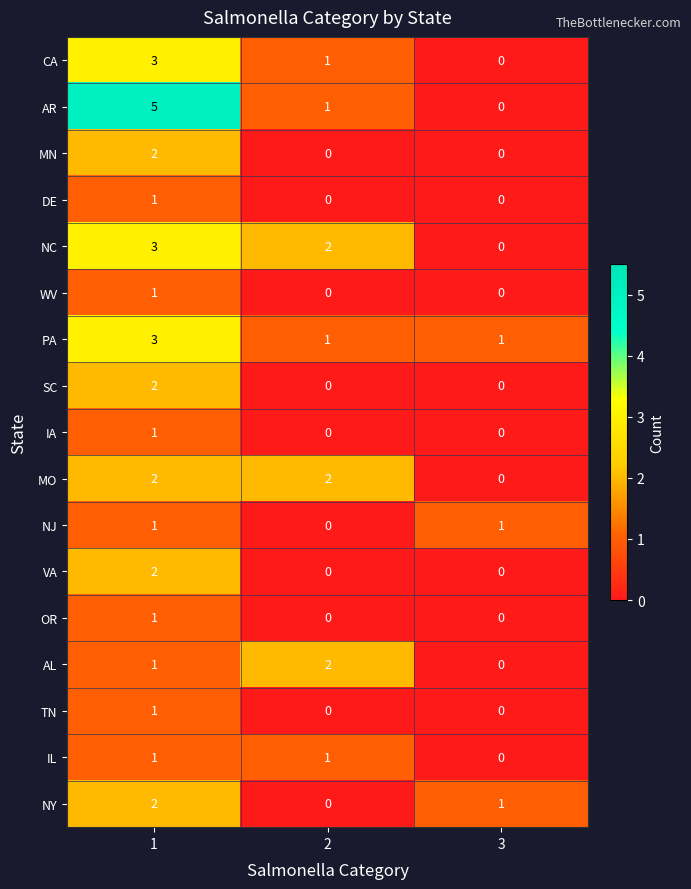

The SC series shows 1 at 3. True or false?

False